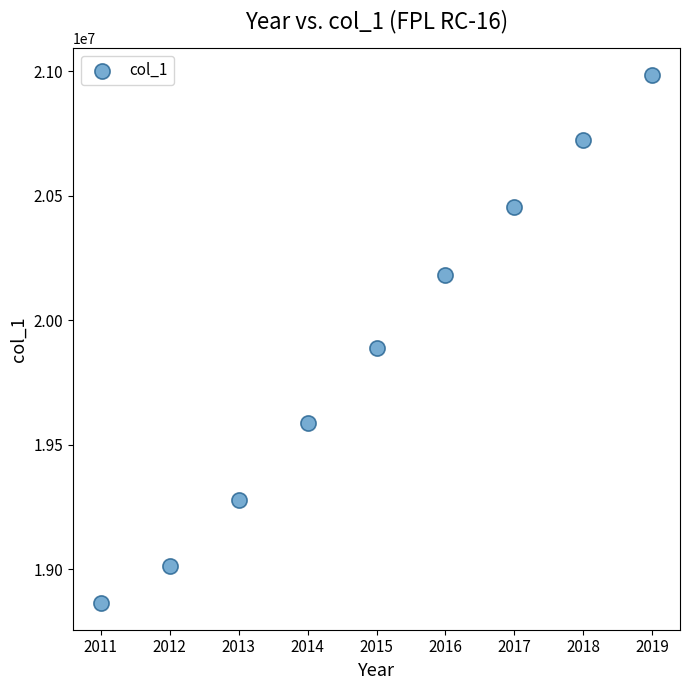

What is the range of Y values (max minus min)?

2123377